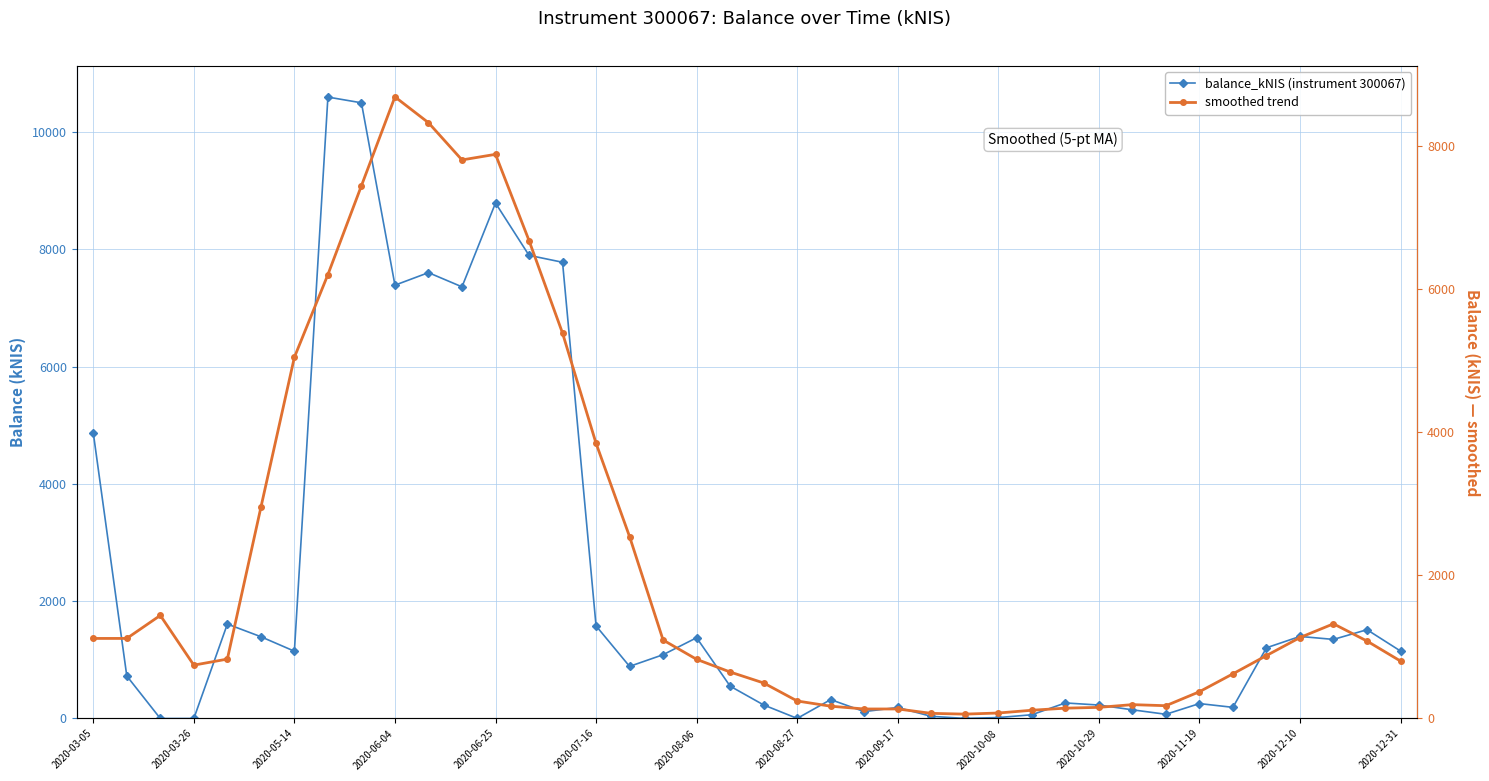

Which has a higher value, 20 or 31?

20